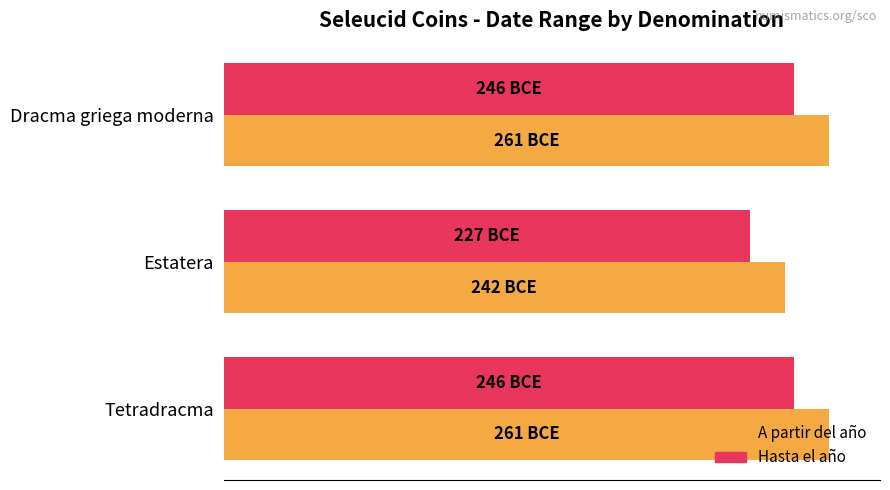

How many Hasta el año values are between 227 and 246?

3